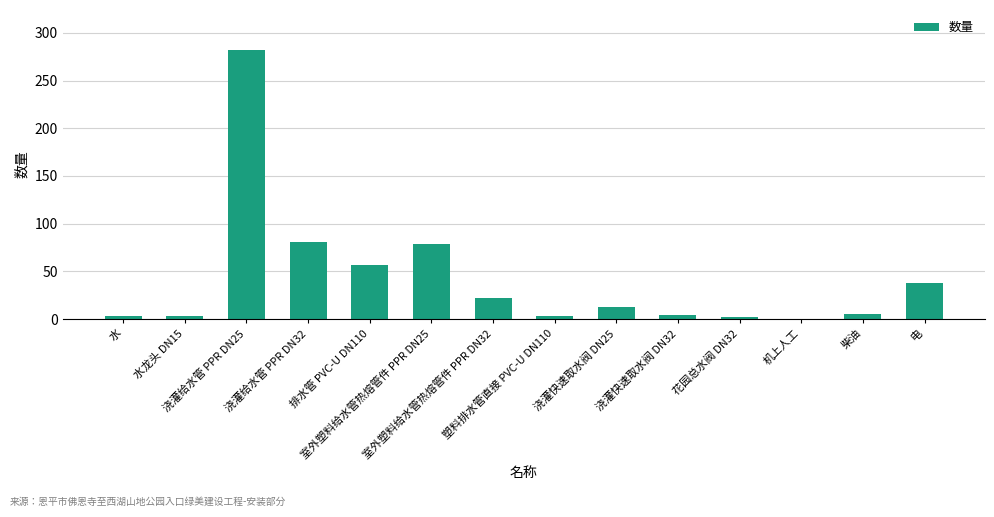

What is the sum of all values?

591.3